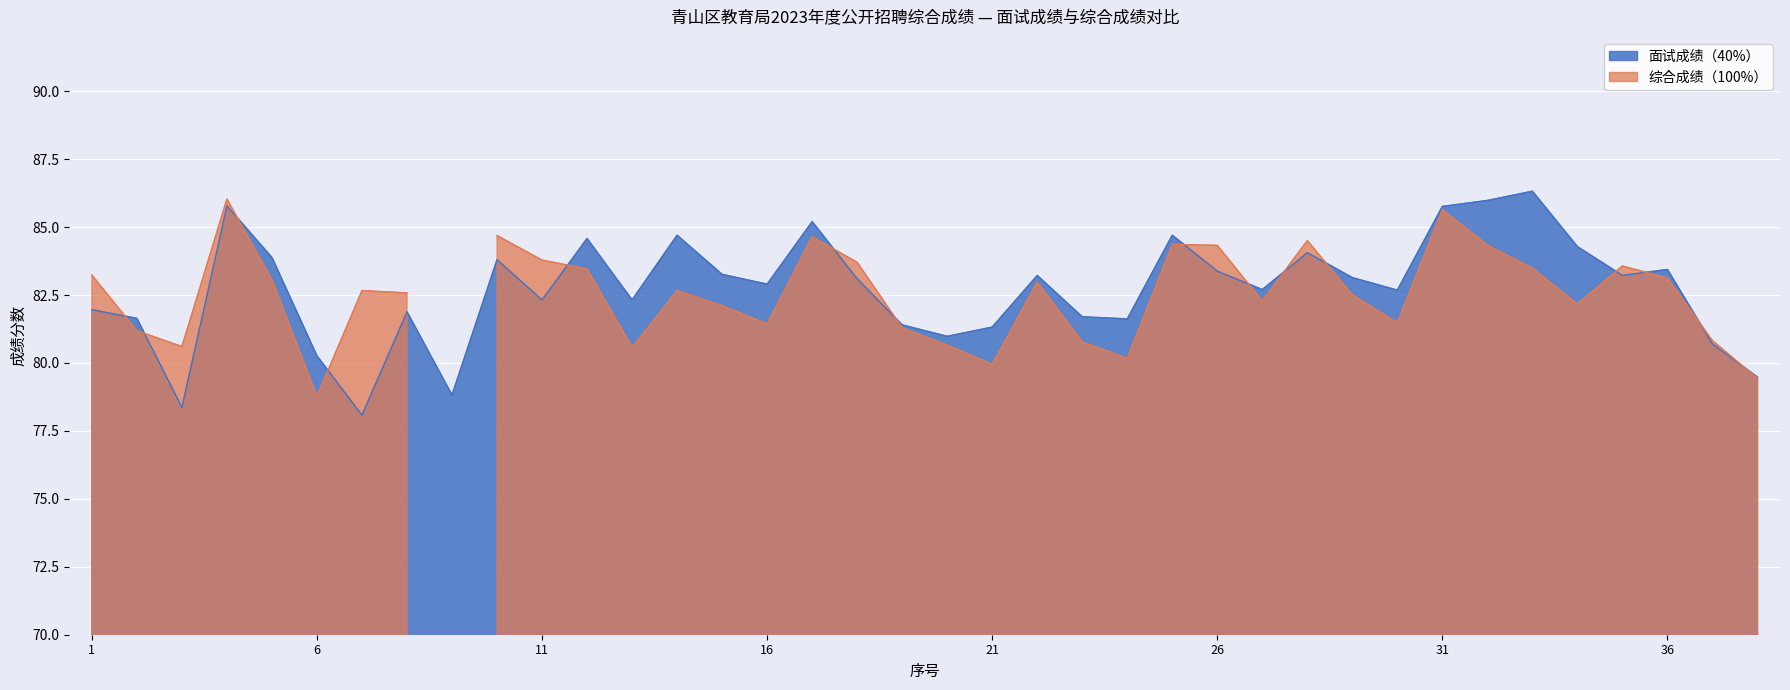

Is it true that the value at 18 is 83.1?

True